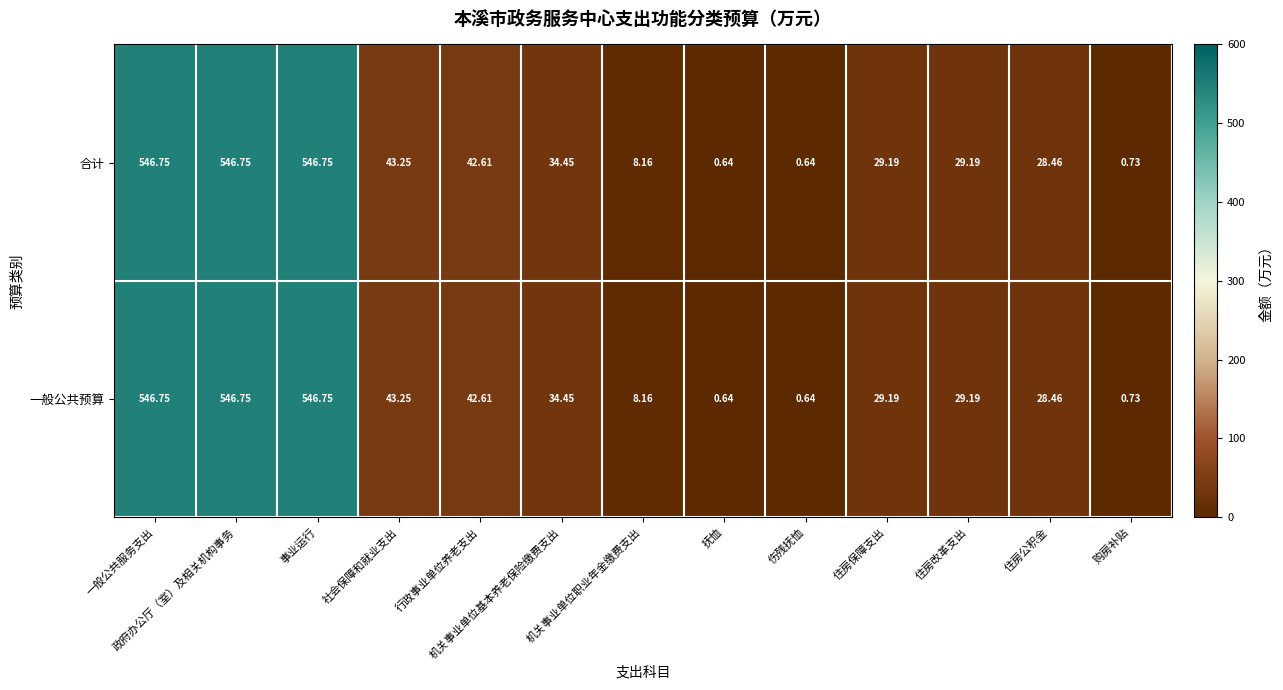

At how many categories does at least one series exceed 97?

3